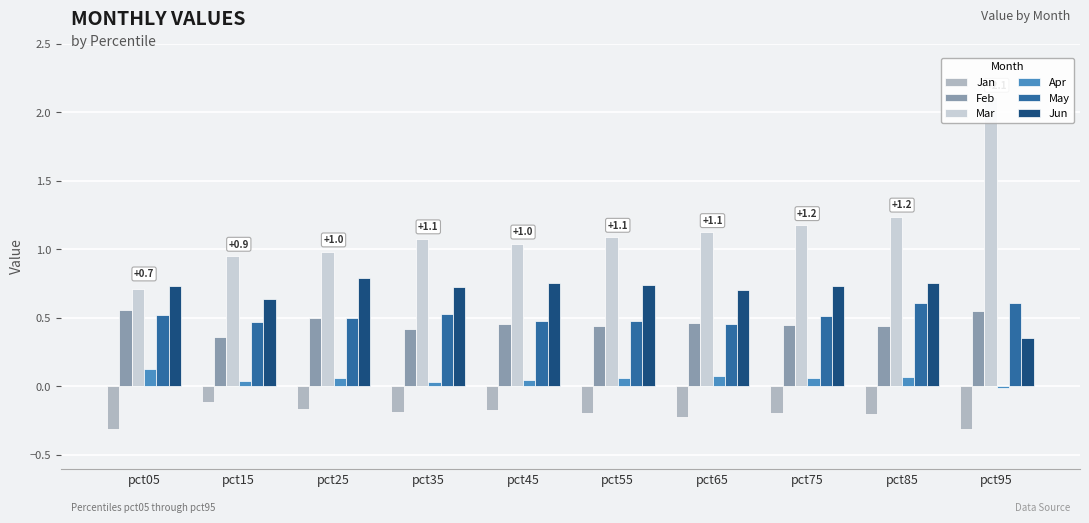

Is it true that Mar equals 1.0 at pct45?

True